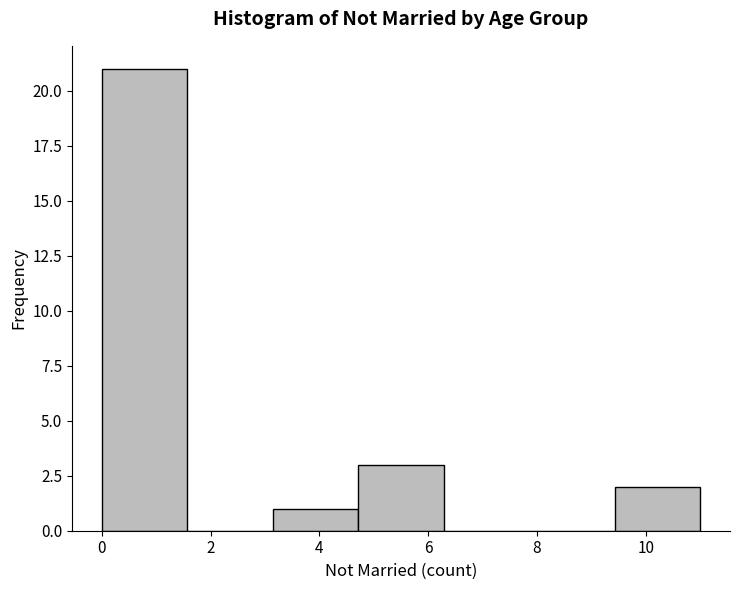

How tall is the bar that spans 3.2 to 4.8 on the x-axis? Neither the bar edges nor the heights are printed on the chart, so give them approximately, as read against the axes.

1